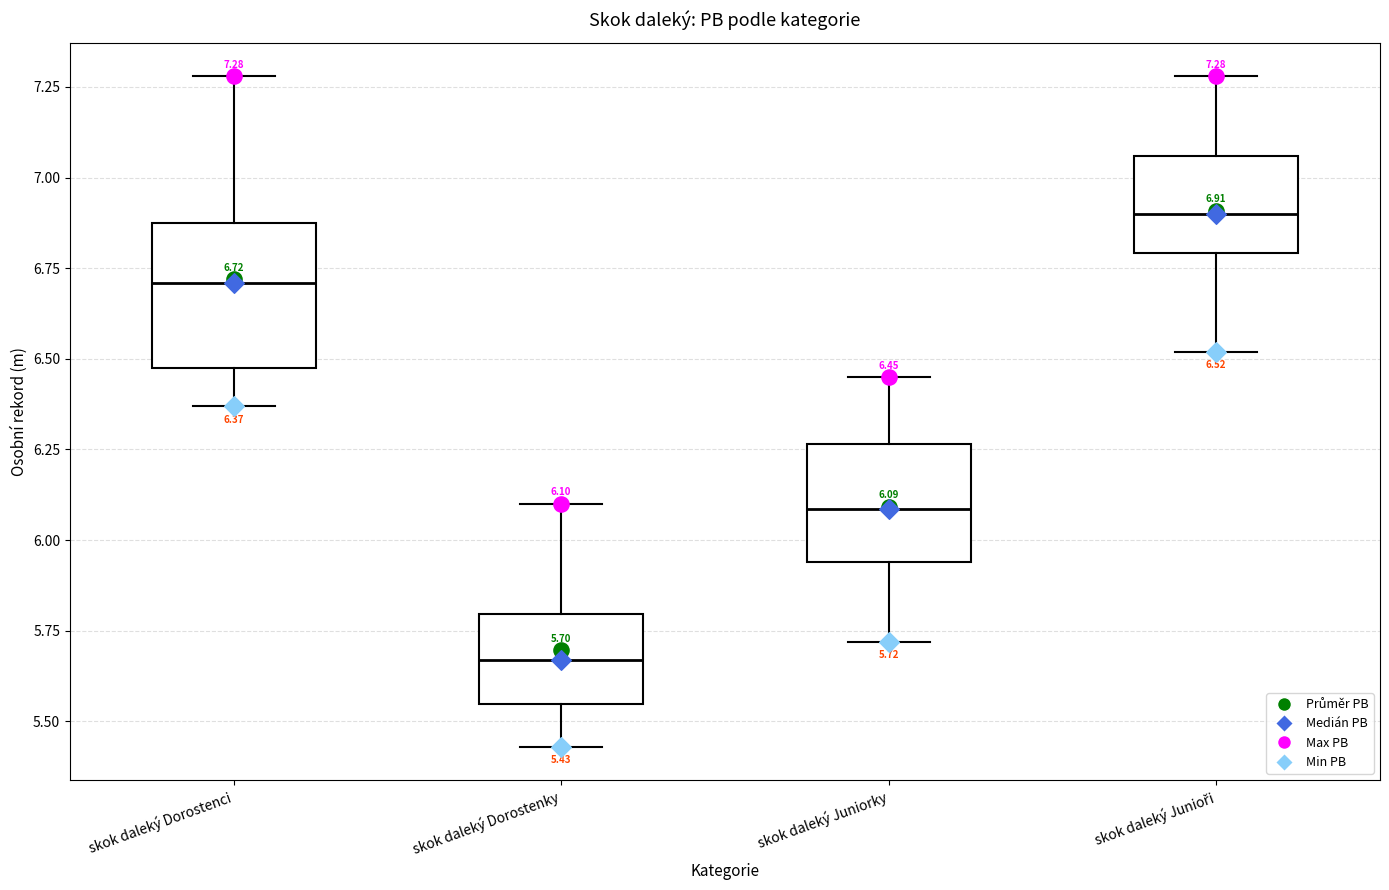

Which box's median line is the highest?

skok daleký Junioři